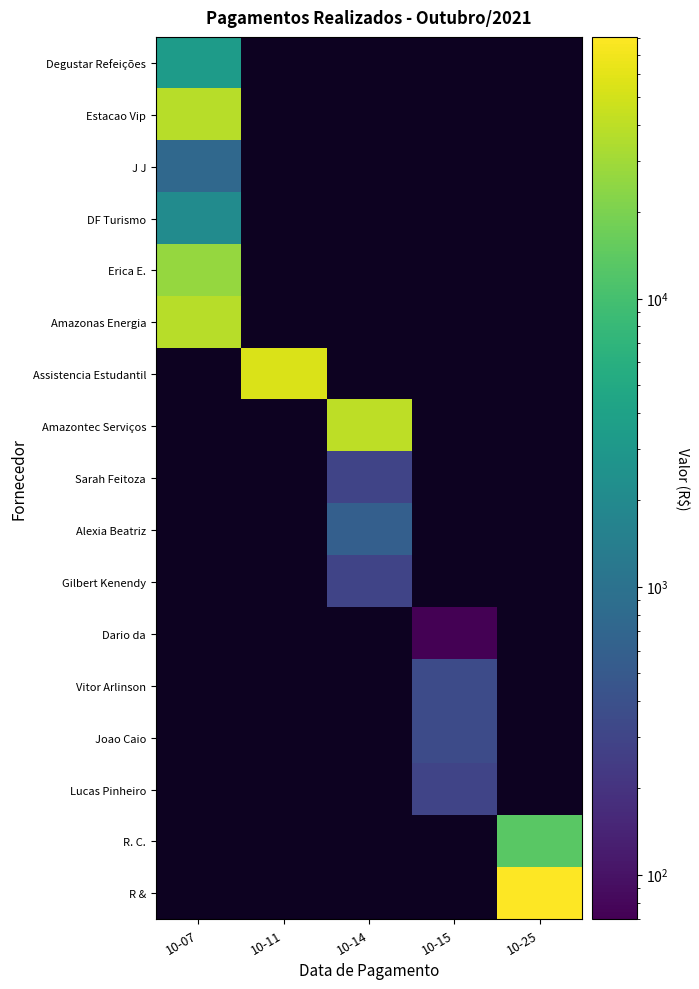

Which label corresponds to the smallest value in the chart?

10-15